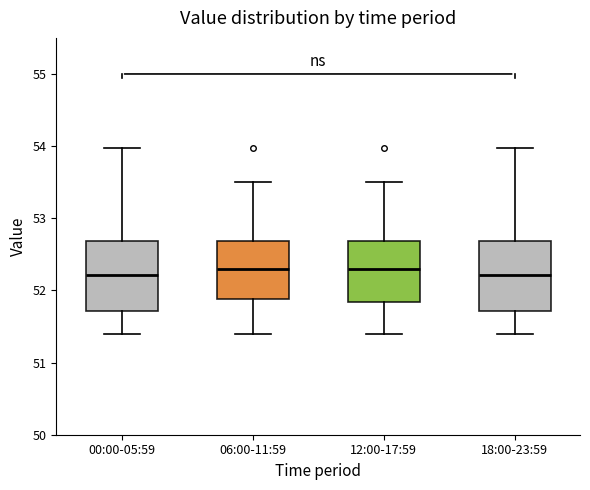

Where does the lower whisker of the box for 12:00-17:59 end on the y-axis? The values are not printed on the chart, so give them approximately, as read against the axis.

51.4